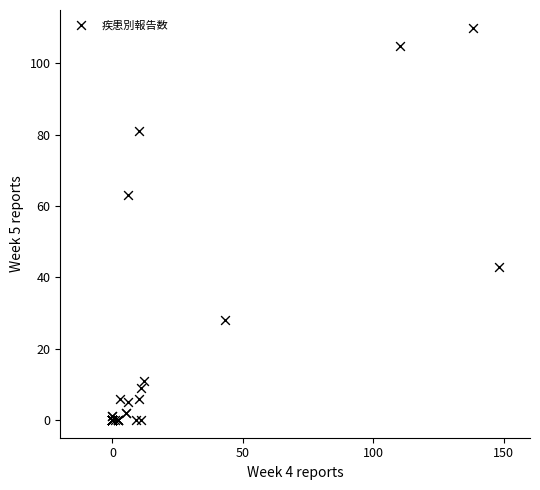

What Y value in the scatter plot is closest to 55?

63